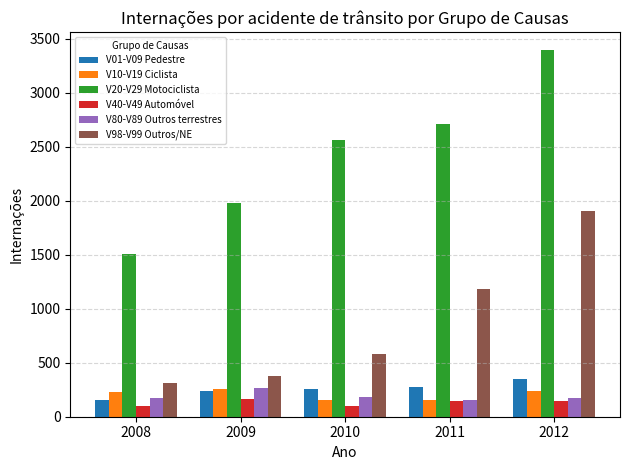

Which category has the highest value across all series?

2012